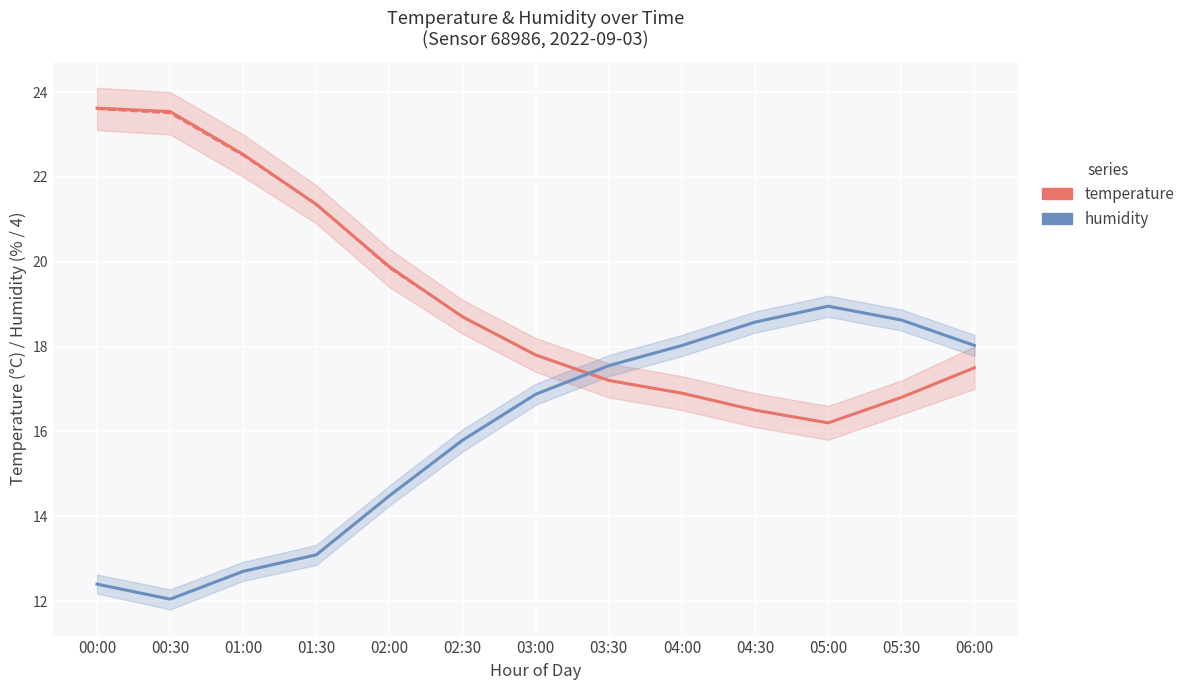

What is the approximate value of humidity (scaled) at 01:30?

13.1